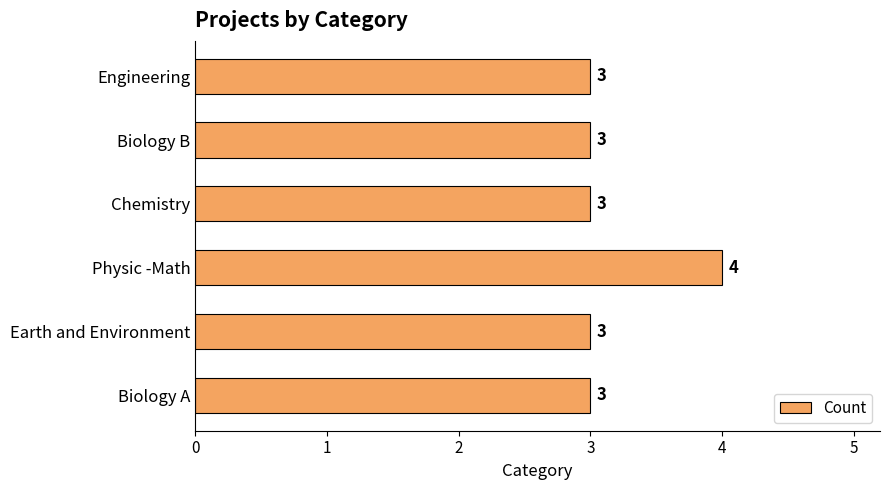

What is the minimum value shown in the chart?

3